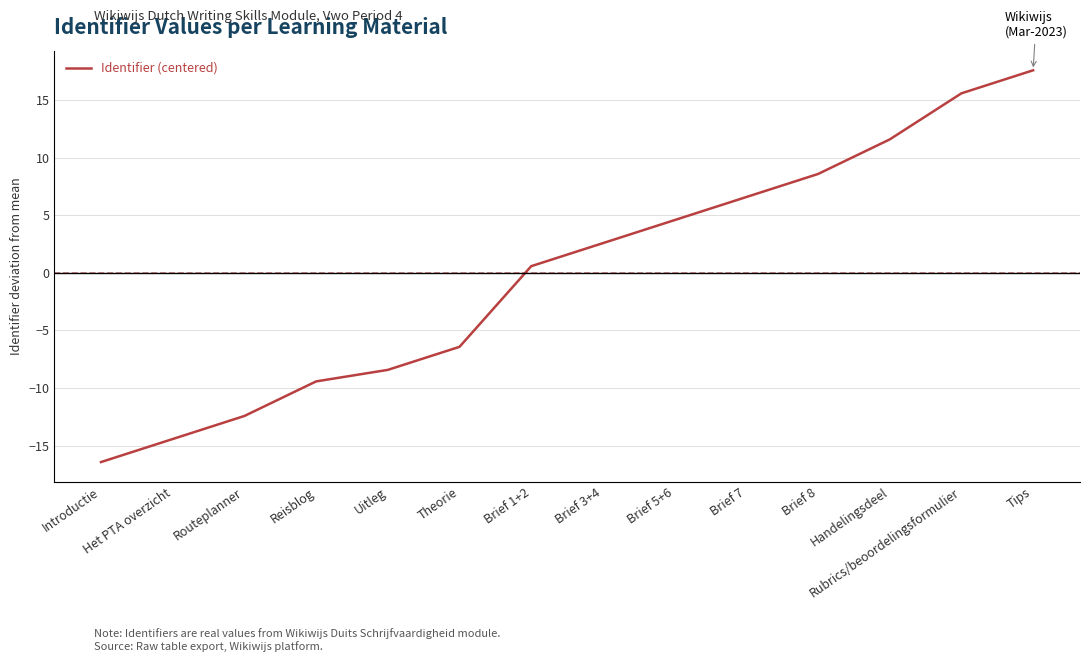

What value does the data have at Reisblog?

-9.4